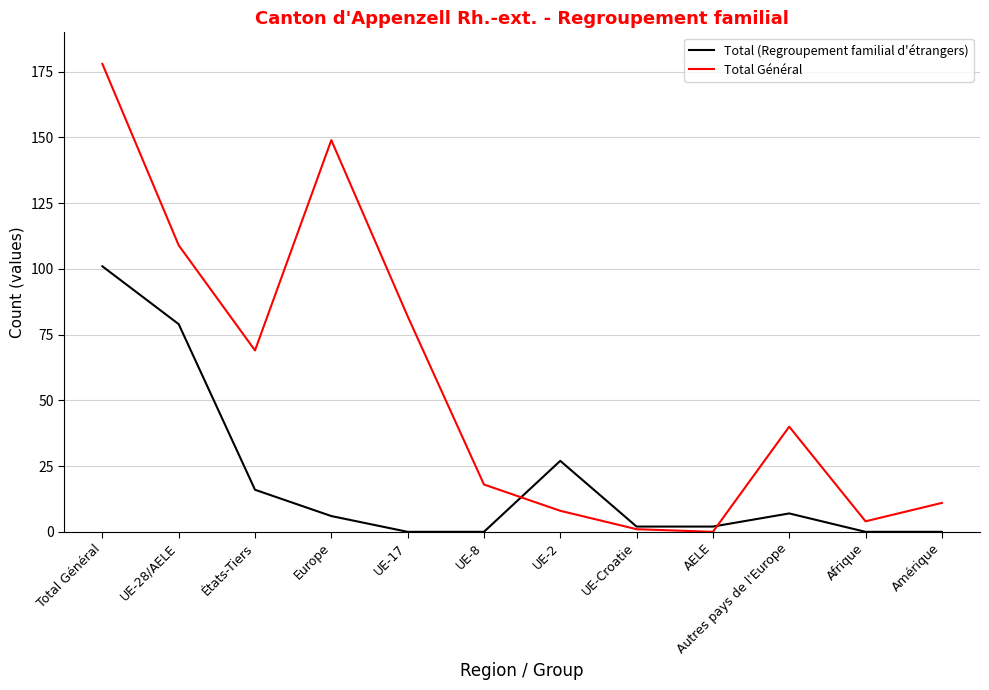

Where does the Total Général series first go above 40?

Total Général